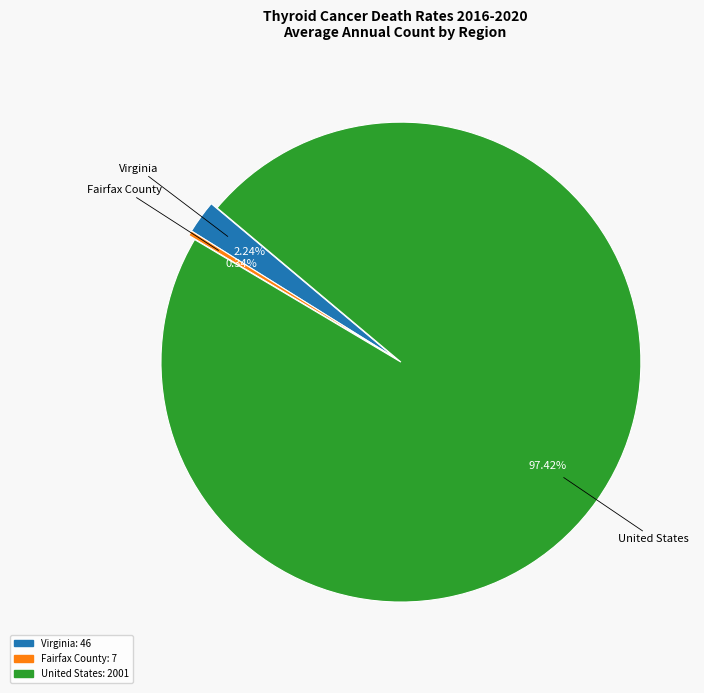

Is there any slice that represents more than half of the pie?

Yes